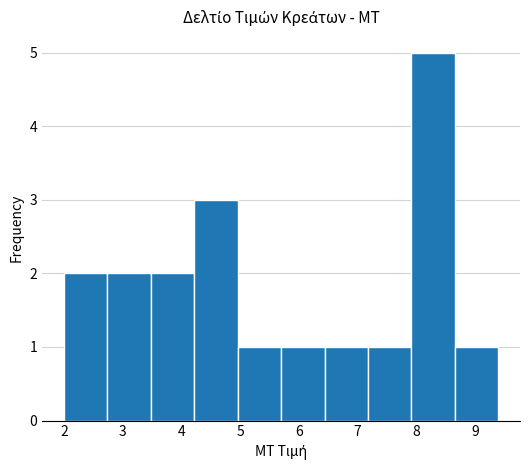

Reading left to right, list every bar in this chart as the range it spans on the x-axis followed by its height. Neither the bar edges nor the heights are printed on the chart, so give them approximately, as read against the axes.

2.0 to 2.7: 2
2.7 to 3.5: 2
3.5 to 4.2: 2
4.2 to 5.0: 3
5.0 to 5.7: 1
5.7 to 6.4: 1
6.4 to 7.2: 1
7.2 to 7.9: 1
7.9 to 8.7: 5
8.7 to 9.4: 1